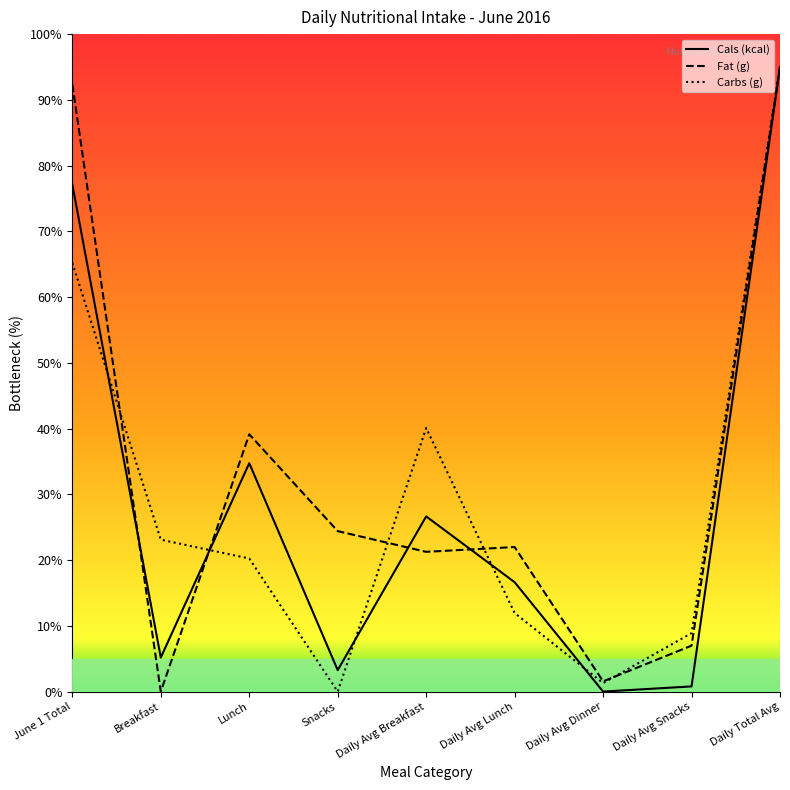

What is the total value across all series at Daily Avg Snacks?

16.7